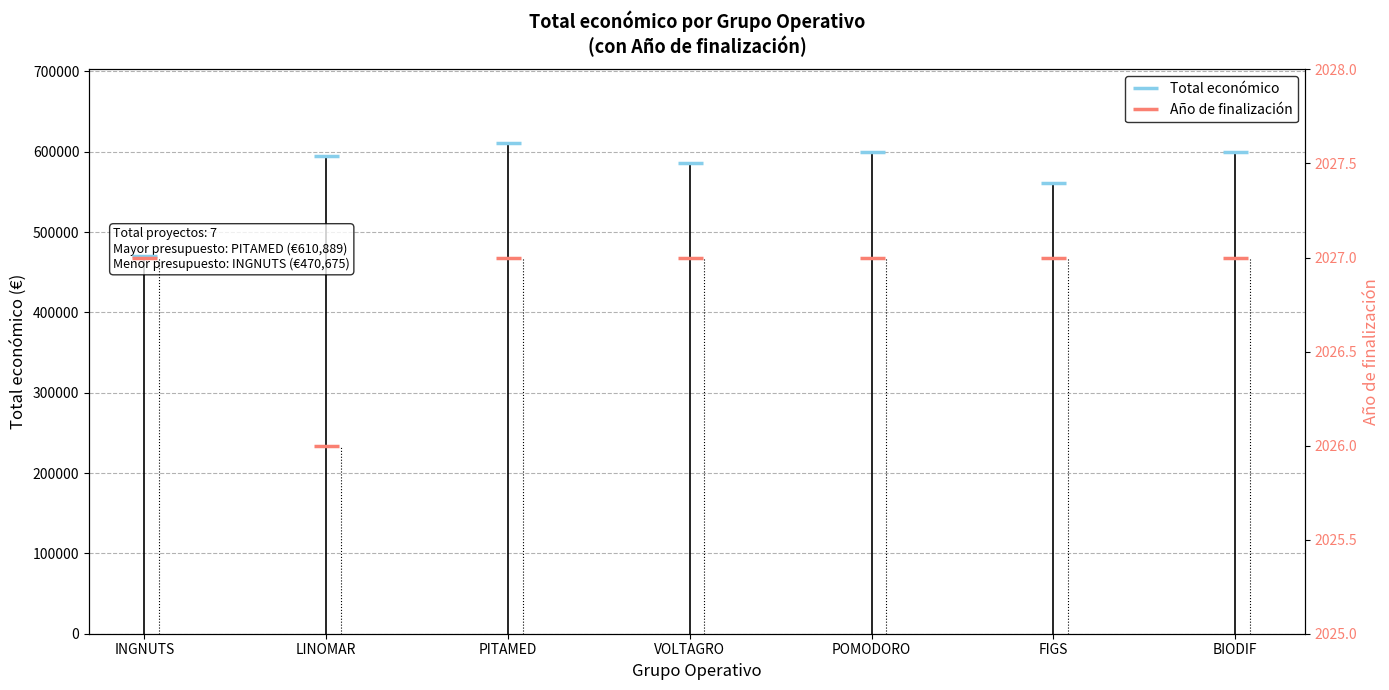

What are all the series names shown in the legend?

Total económico, Año de finalización